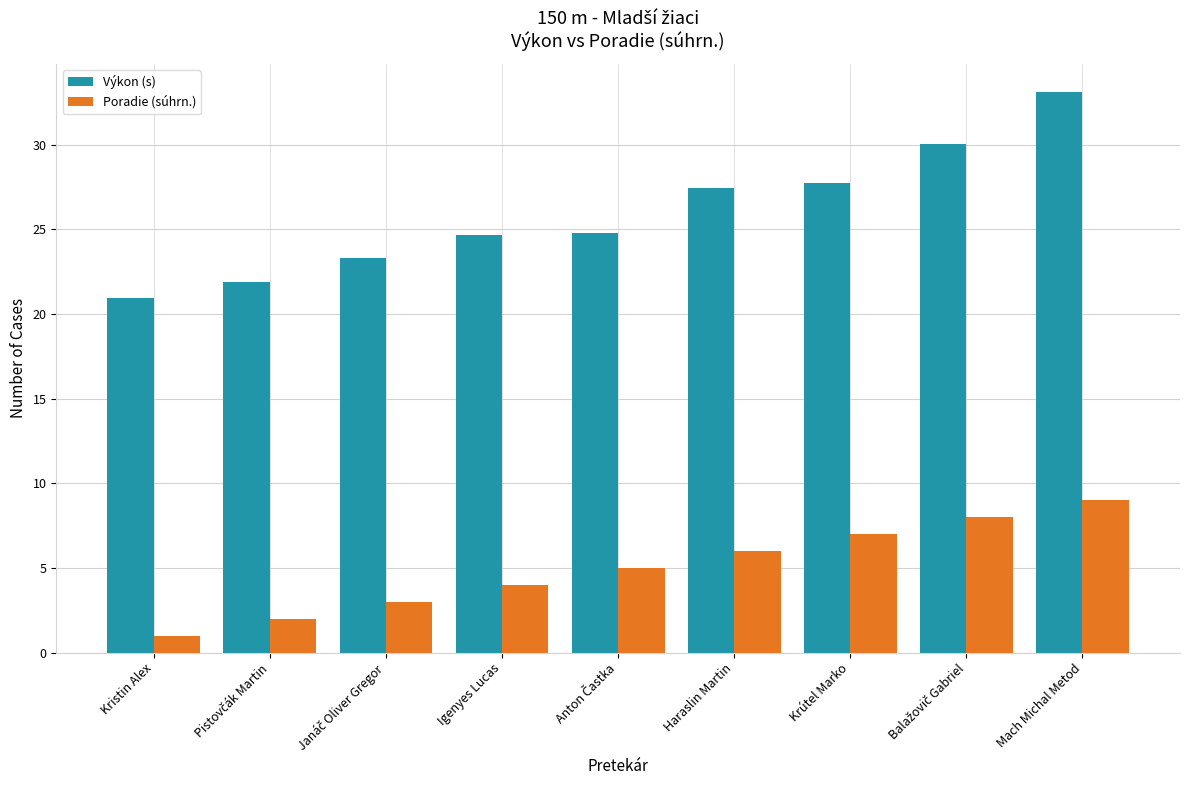

At Kristin Alex, list the series in order from smallest to largest.

Poradie (súhrn.), Výkon (s)